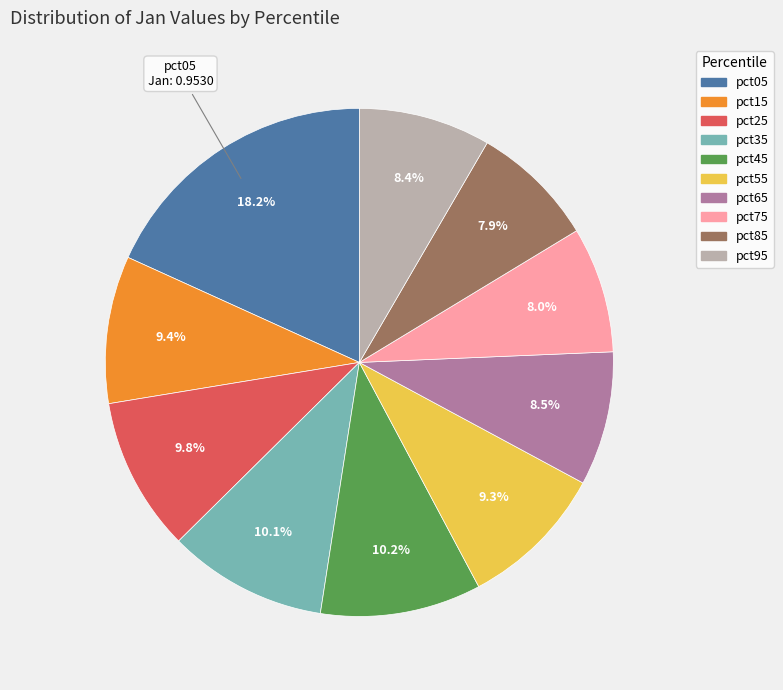

Which category has the biggest portion of the pie?

pct05